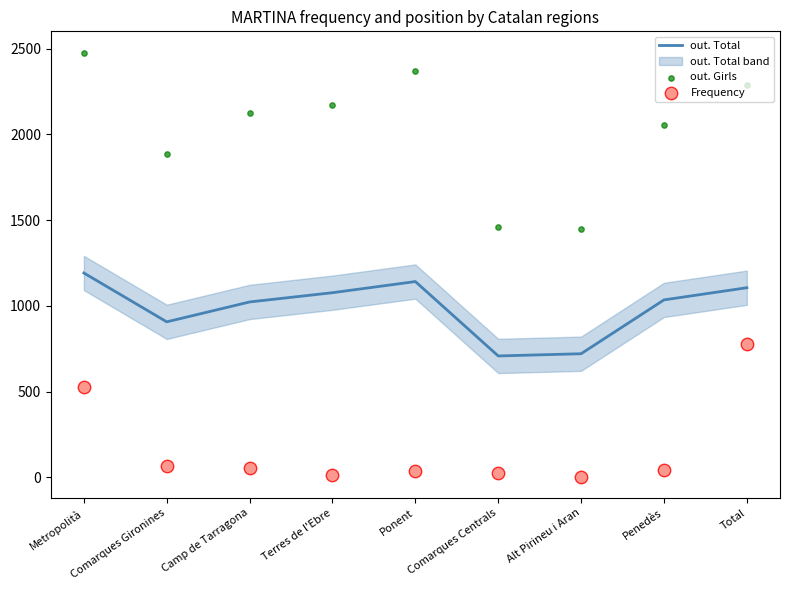

At how many categories does at least one series exceed 1544?

7